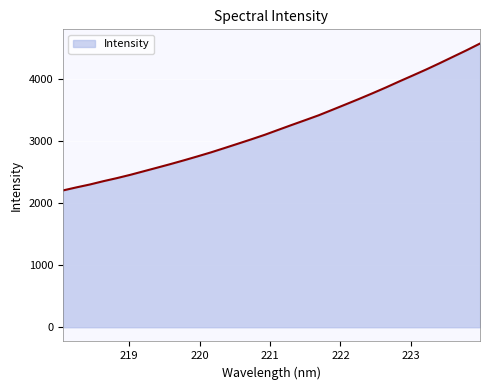

What is the difference between the maximum and minimum values?

2367.4